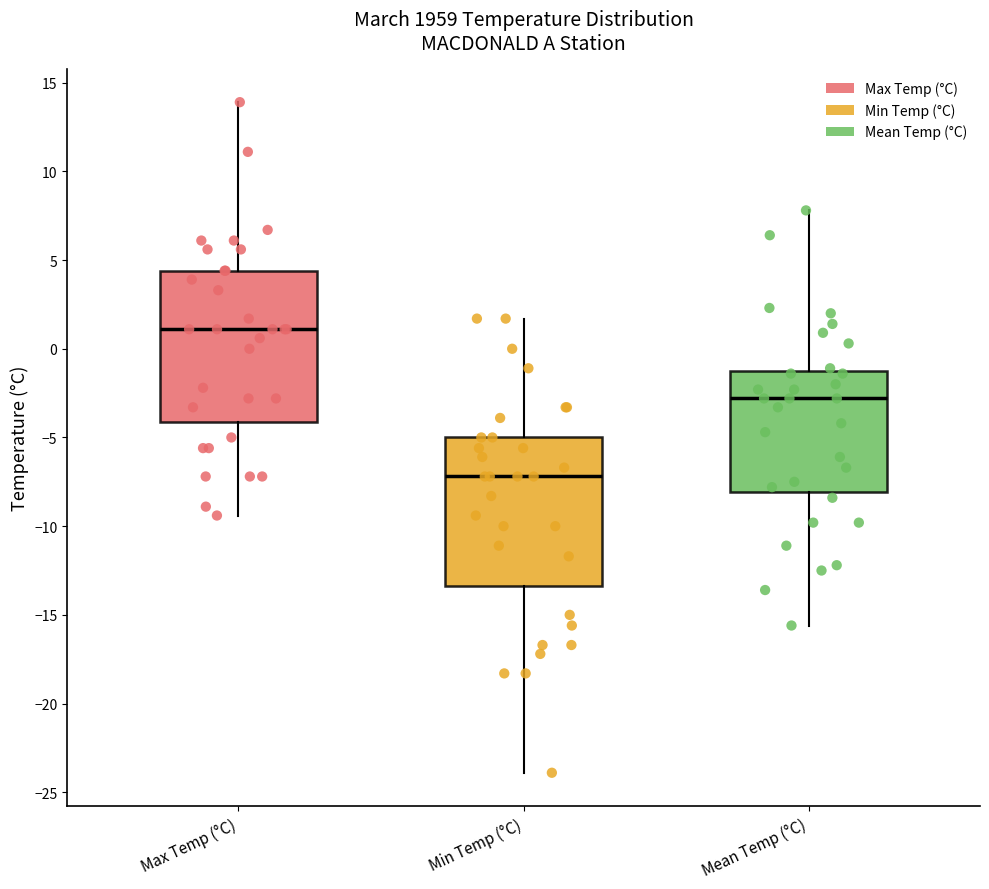

Reading left to right, read every box against the y-axis: the position of its median line, the range the box covers, and the ends of its whiskers. The values are not printed on the chart, so give them approximately, as read against the axis.

Max Temp (°C): median 1.0, box -4.0 to 4.5, whiskers -9.5 to 14.0
Min Temp (°C): median -7.0, box -13.5 to -5.0, whiskers -24.0 to 1.5
Mean Temp (°C): median -3.0, box -8.0 to -1.0, whiskers -15.5 to 8.0